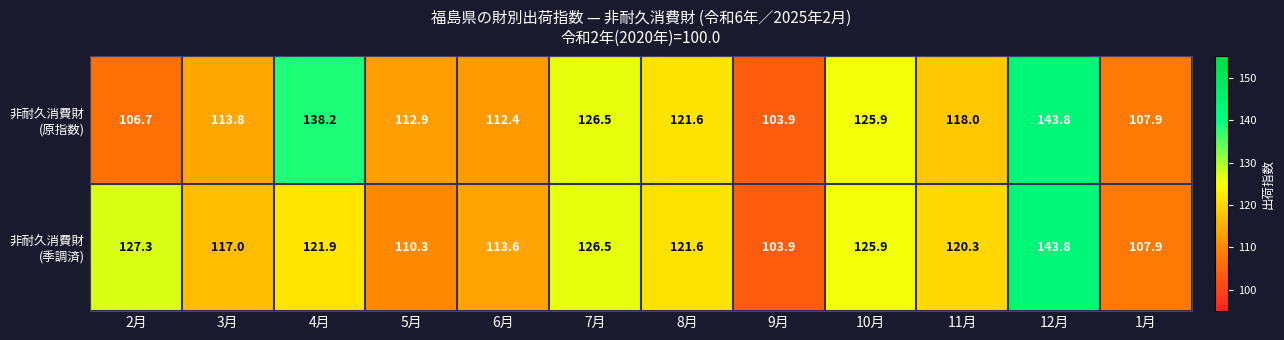

How many data points does each series have?

12